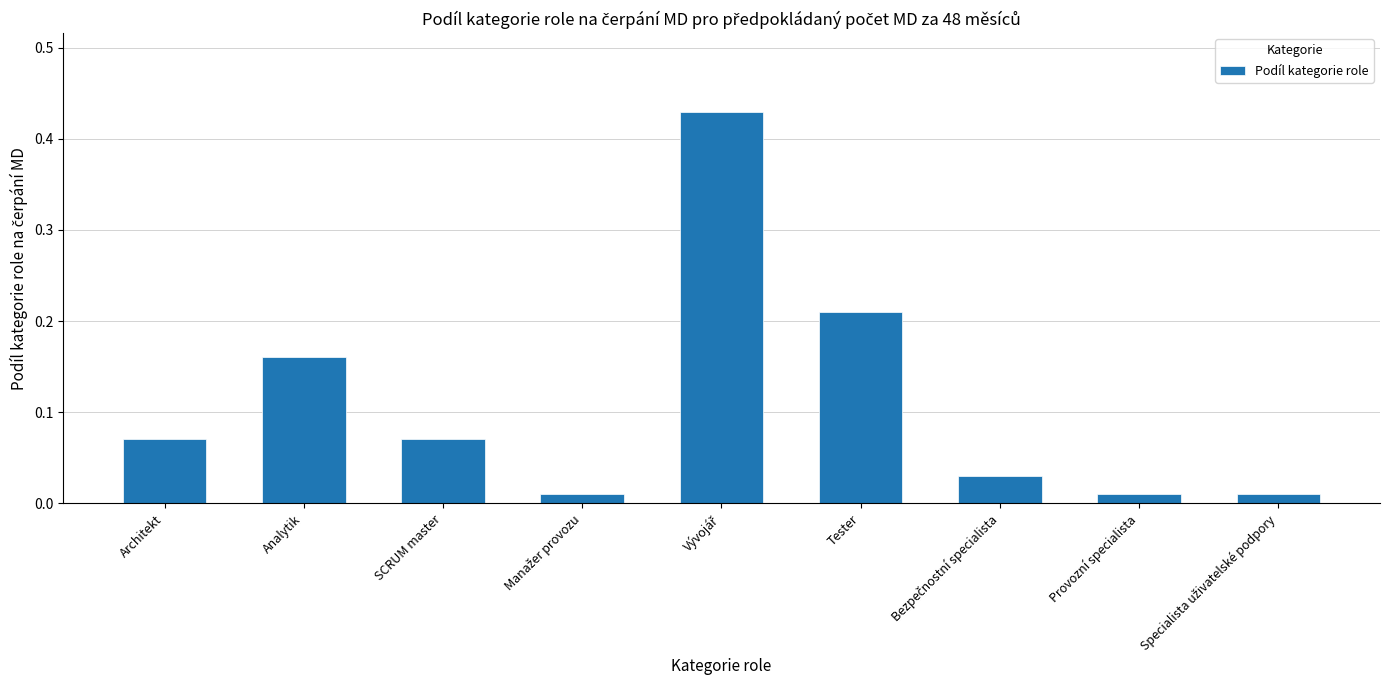

Is it true that the value at Tester is 0.1?

False